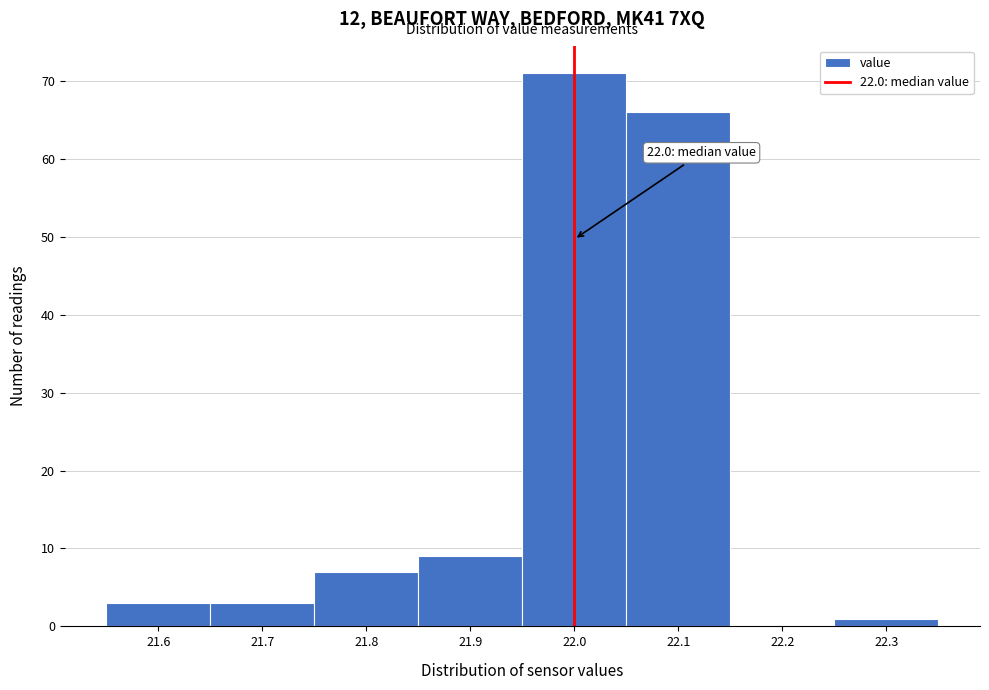

Which range on the x-axis has the tallest bar?

21.95 to 22.05